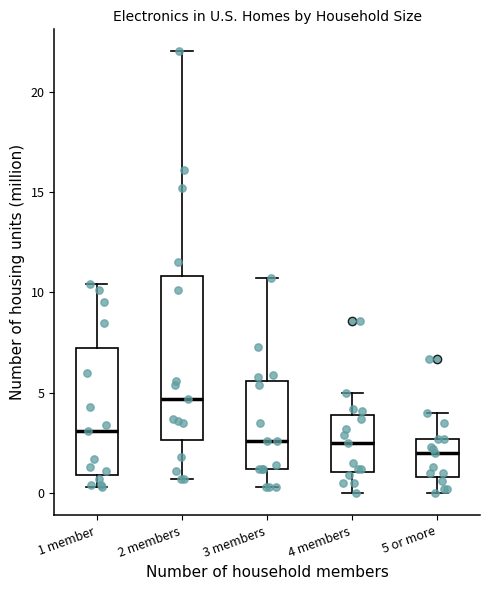

Where does the upper whisker of the box for 2 members end on the y-axis? The values are not printed on the chart, so give them approximately, as read against the axis.

22.0